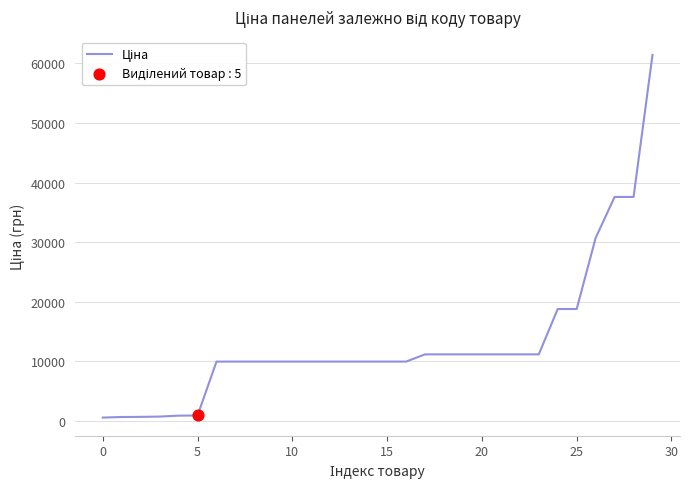

What is the difference between the maximum and minimum values?

60849.9